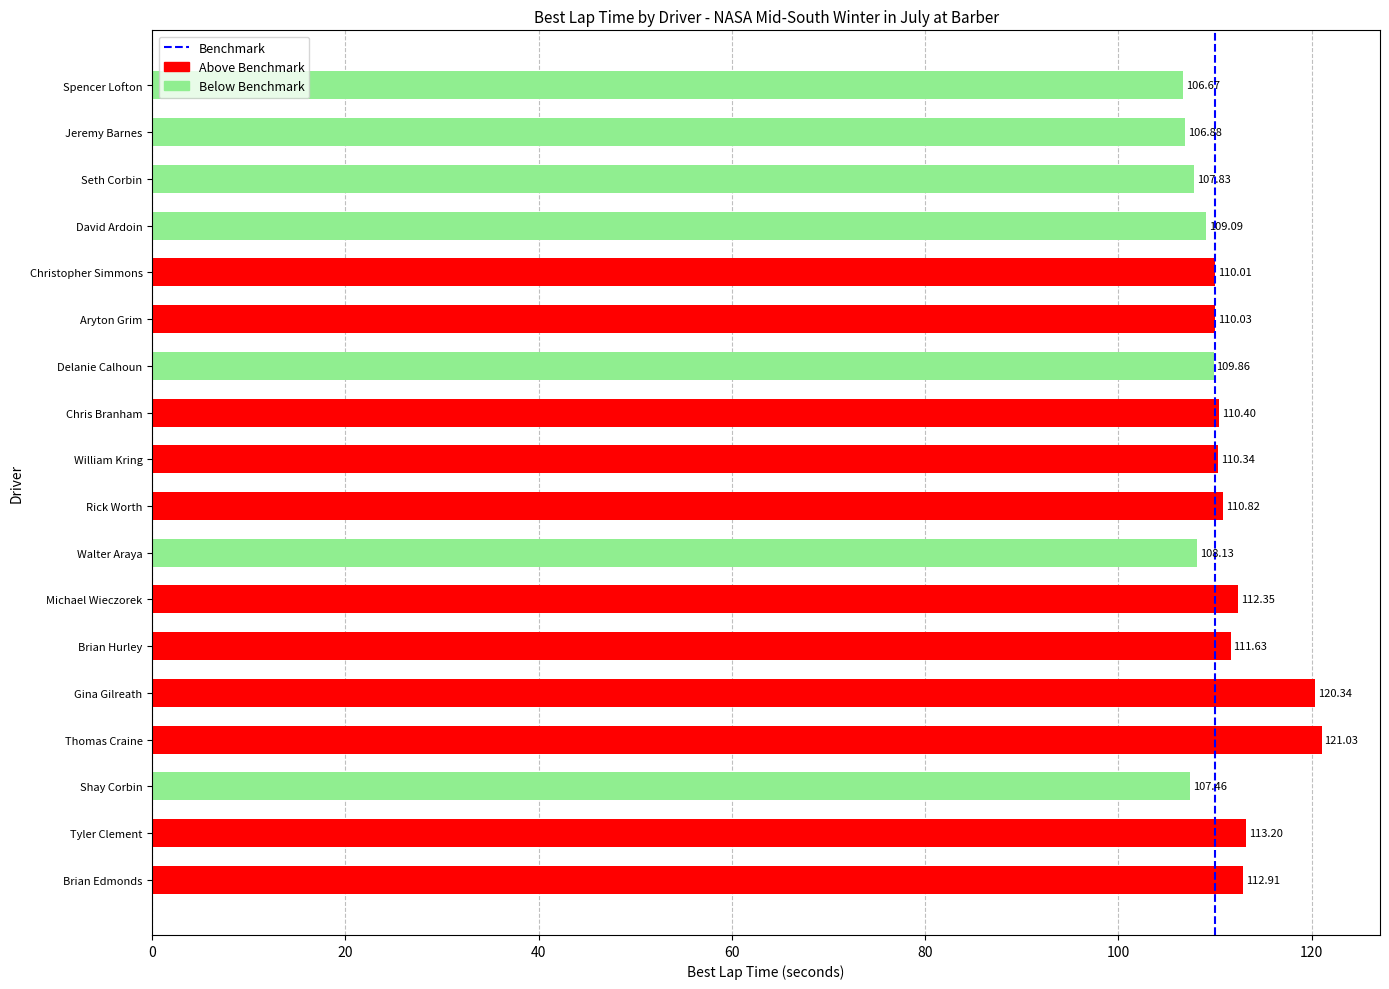

Which label corresponds to the largest value in the chart?

Thomas Craine